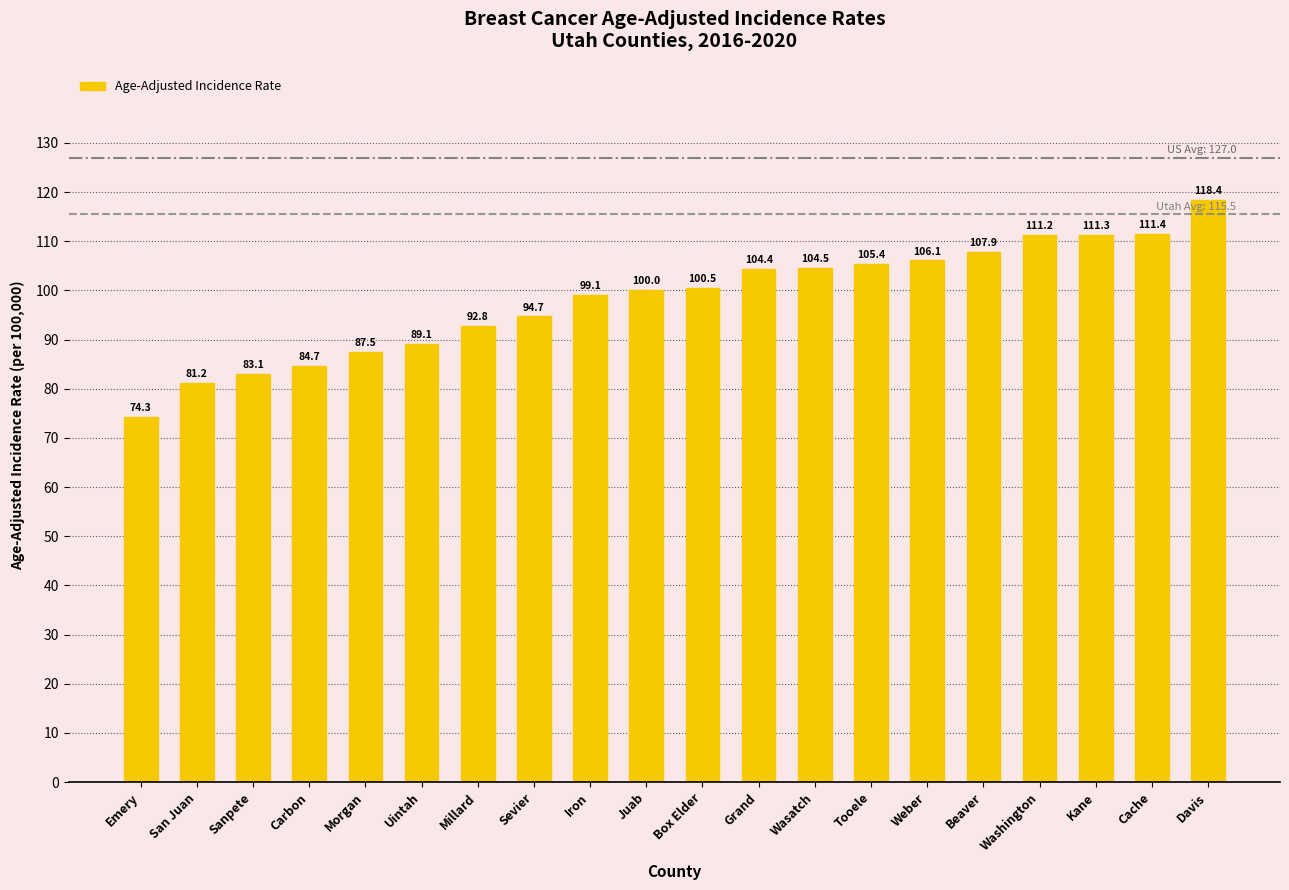

Between Weber and Sanpete, which is larger?

Weber